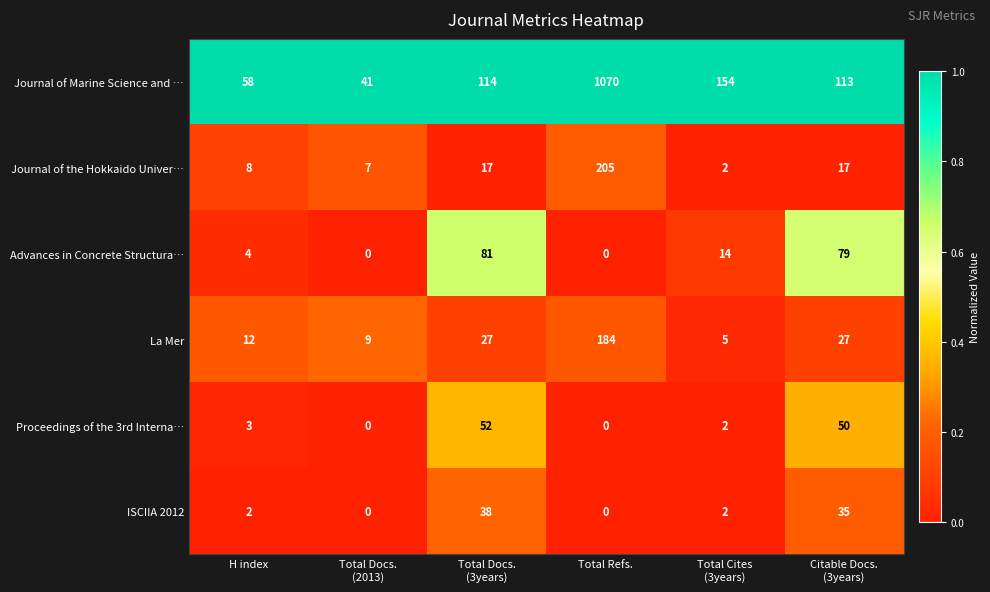

What is the sum of all Journal of Marine Science and … values?

1550